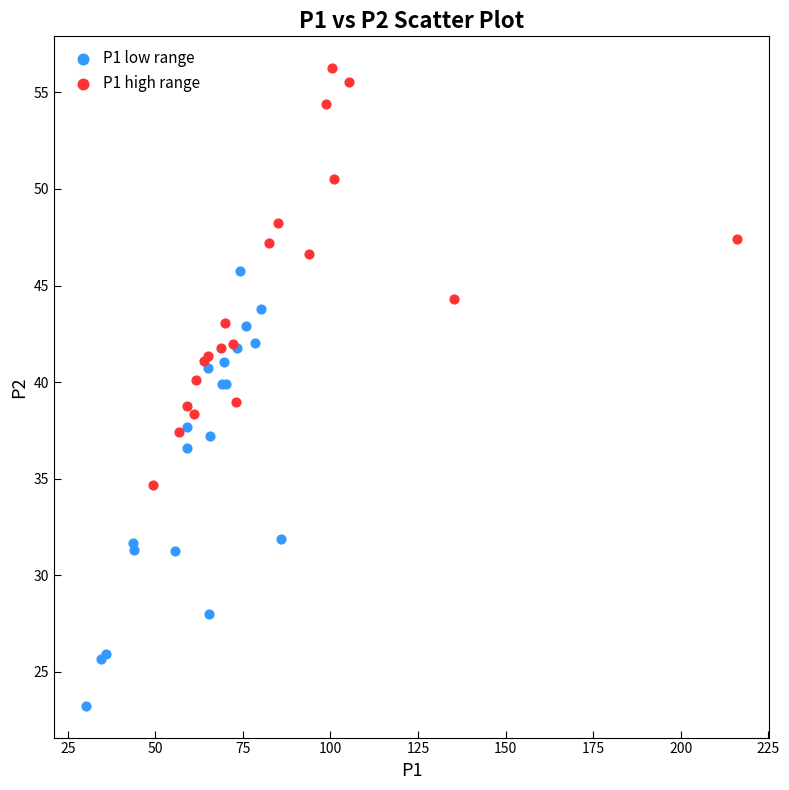

Which series reaches the minimum Y coordinate?

P1 low range